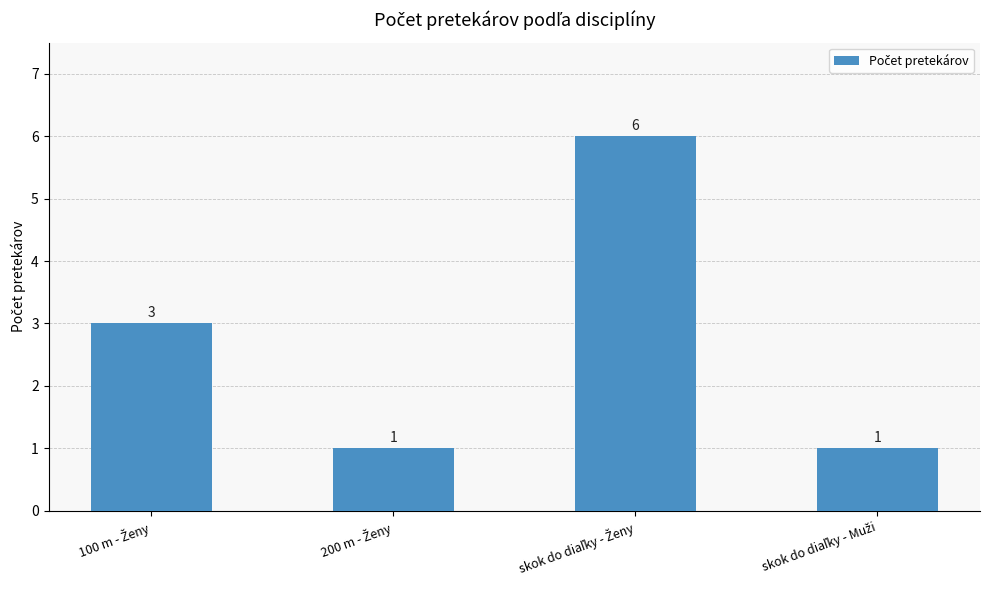

What is the value of the 2nd bar from the left?

1